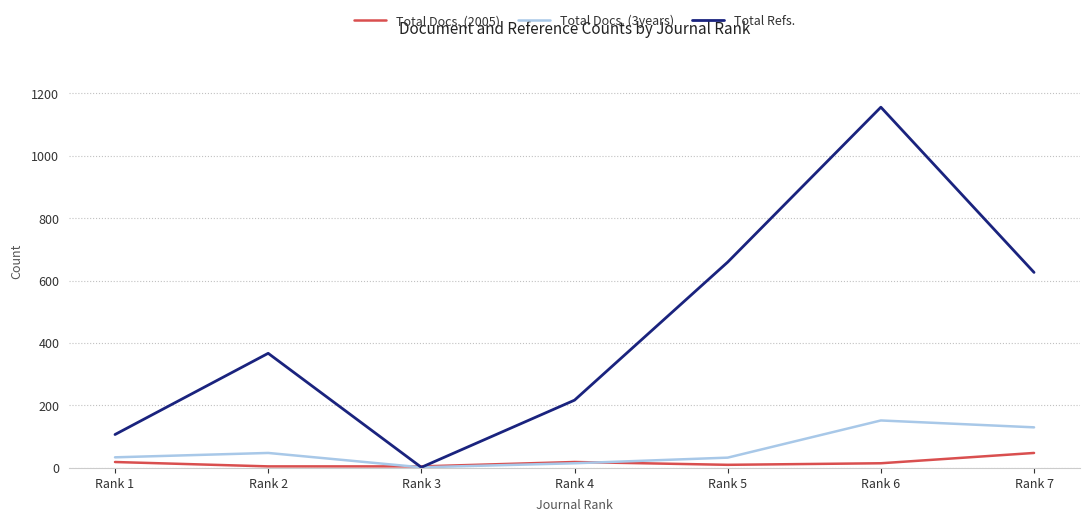

Which series changed the most between Rank 4 and Rank 7?

Total Refs.